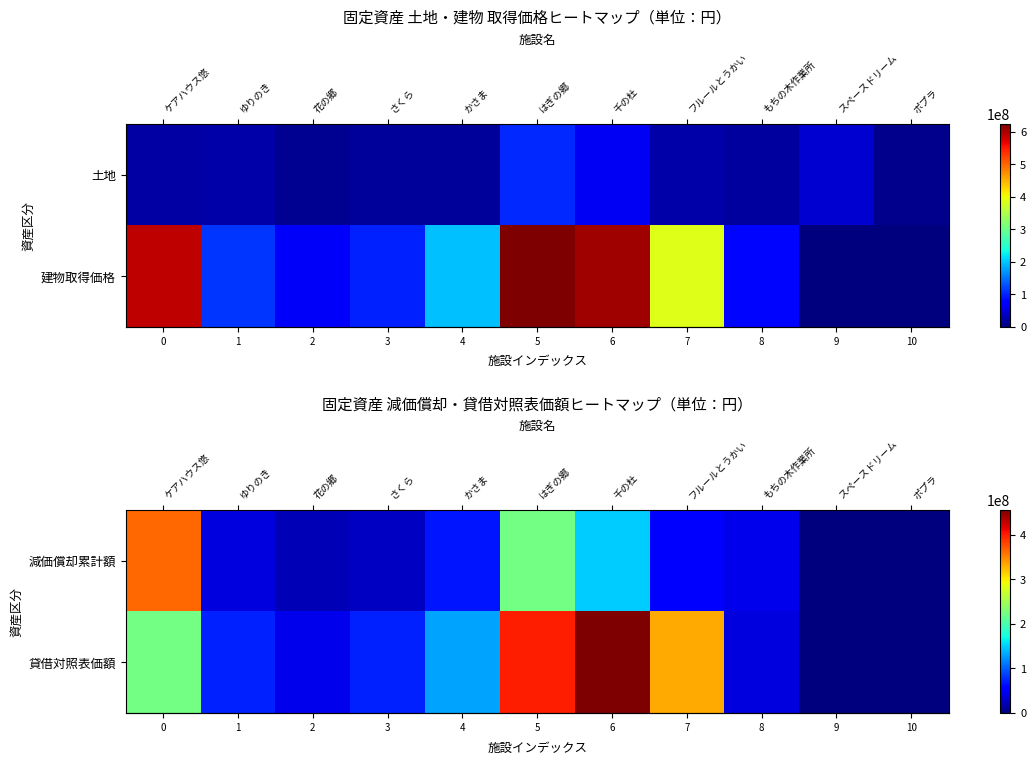

True or false: row_1 has a value of 456044548 at 千の杜.

True